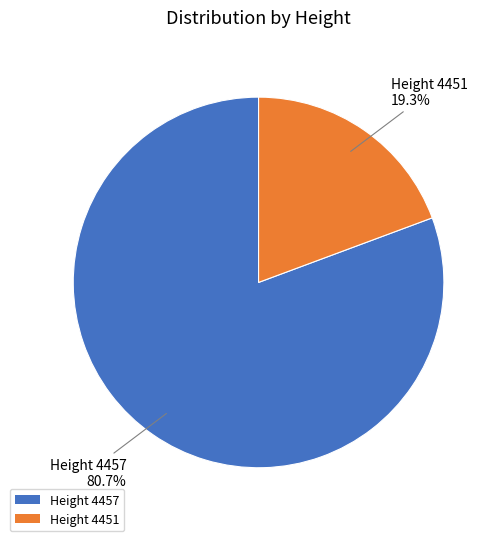

How many segments does this pie chart have?

2